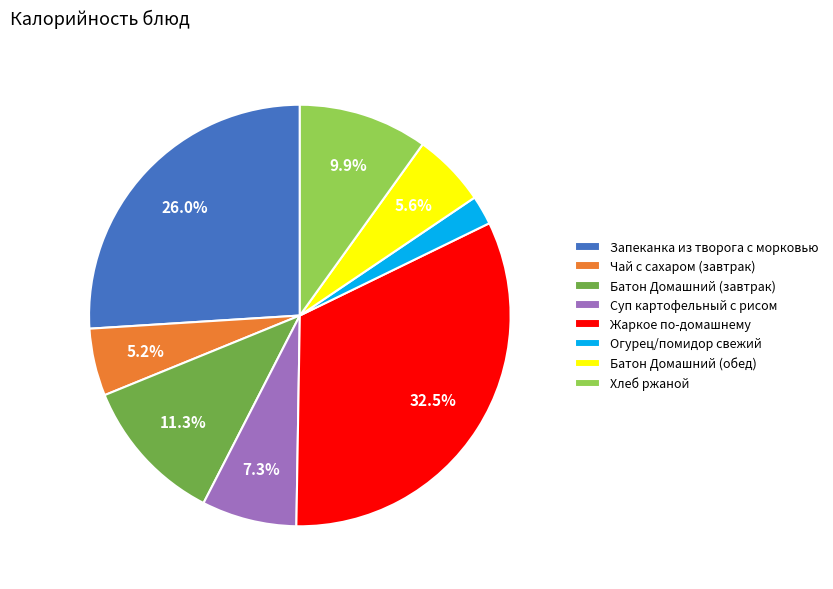

Combined, what portion of the pie is Хлеб ржаной and Батон Домашний (завтрак)?

21.2%